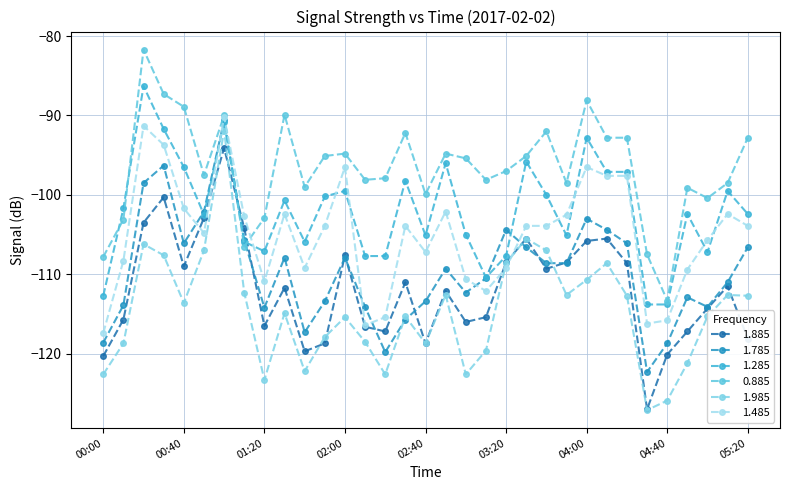

True or false: 1.885 and 1.485 cross at least once.

True